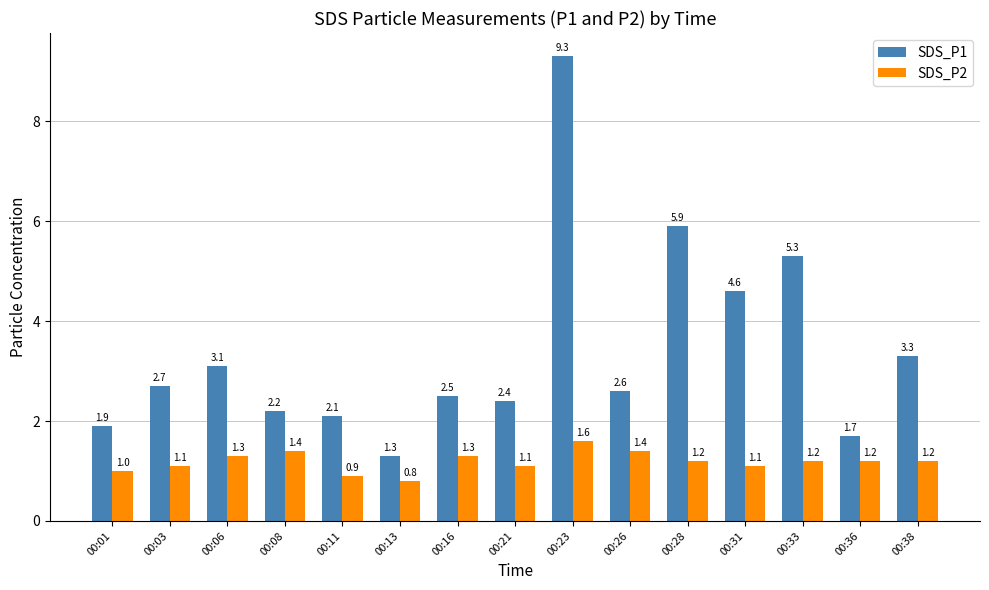

True or false: SDS_P1 has a value of 2.7 at 00:03.

True